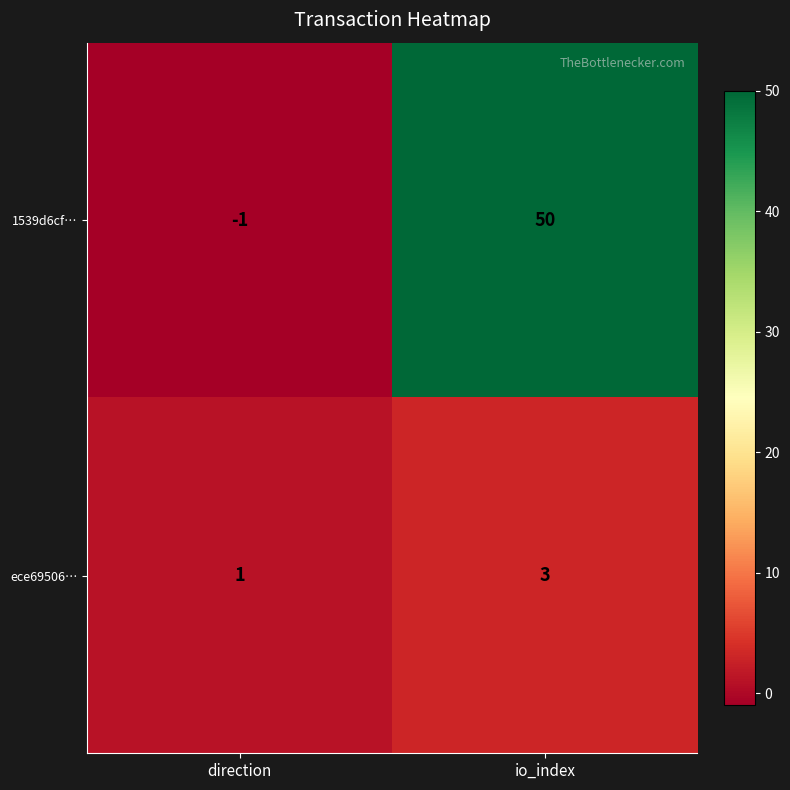

At which label is 1539d6cf… closest to 24?

direction